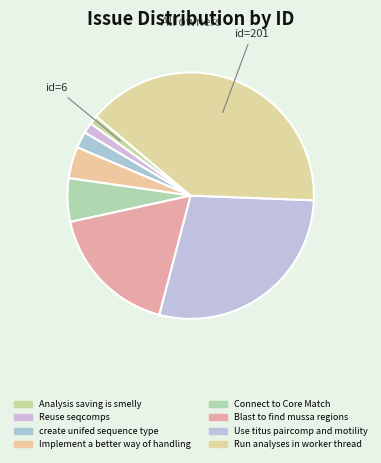

How many segments does this pie chart have?

8